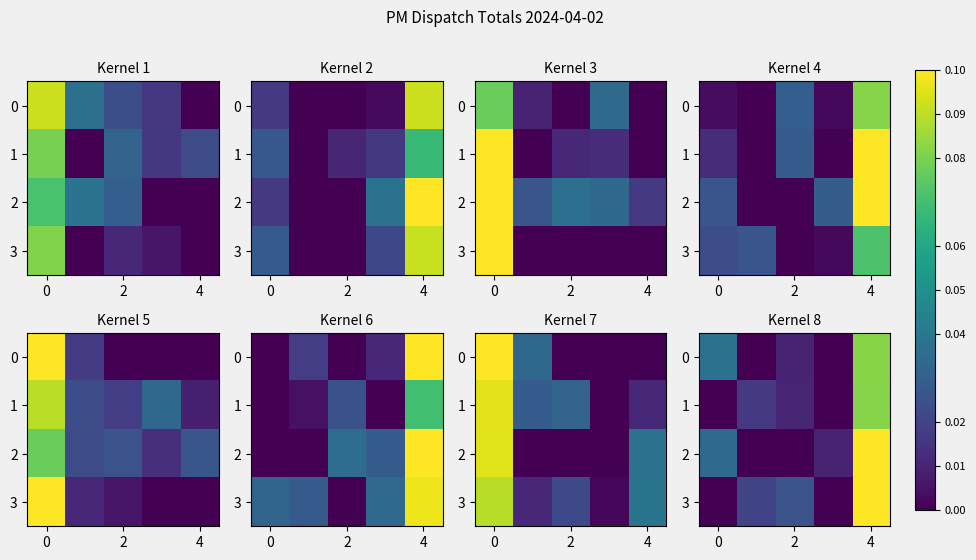

Is it true that 1 equals 0.1 at 4?

False